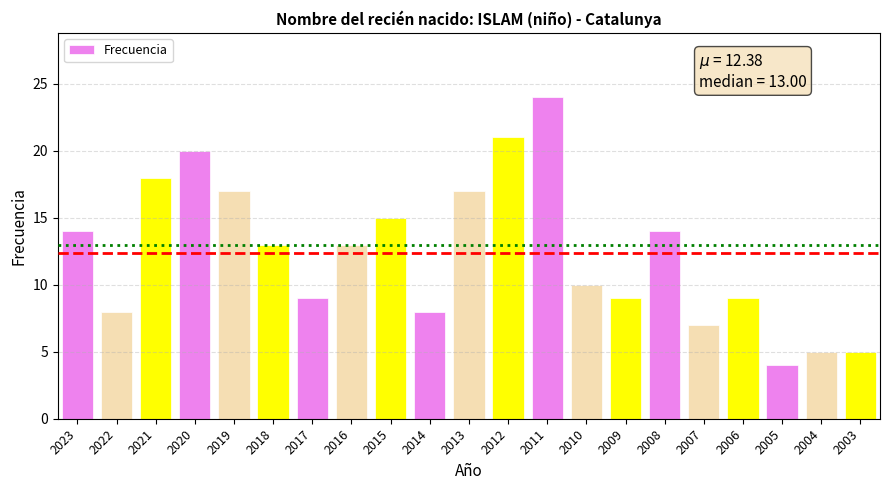

What is the value of the 10th bar from the left?

8